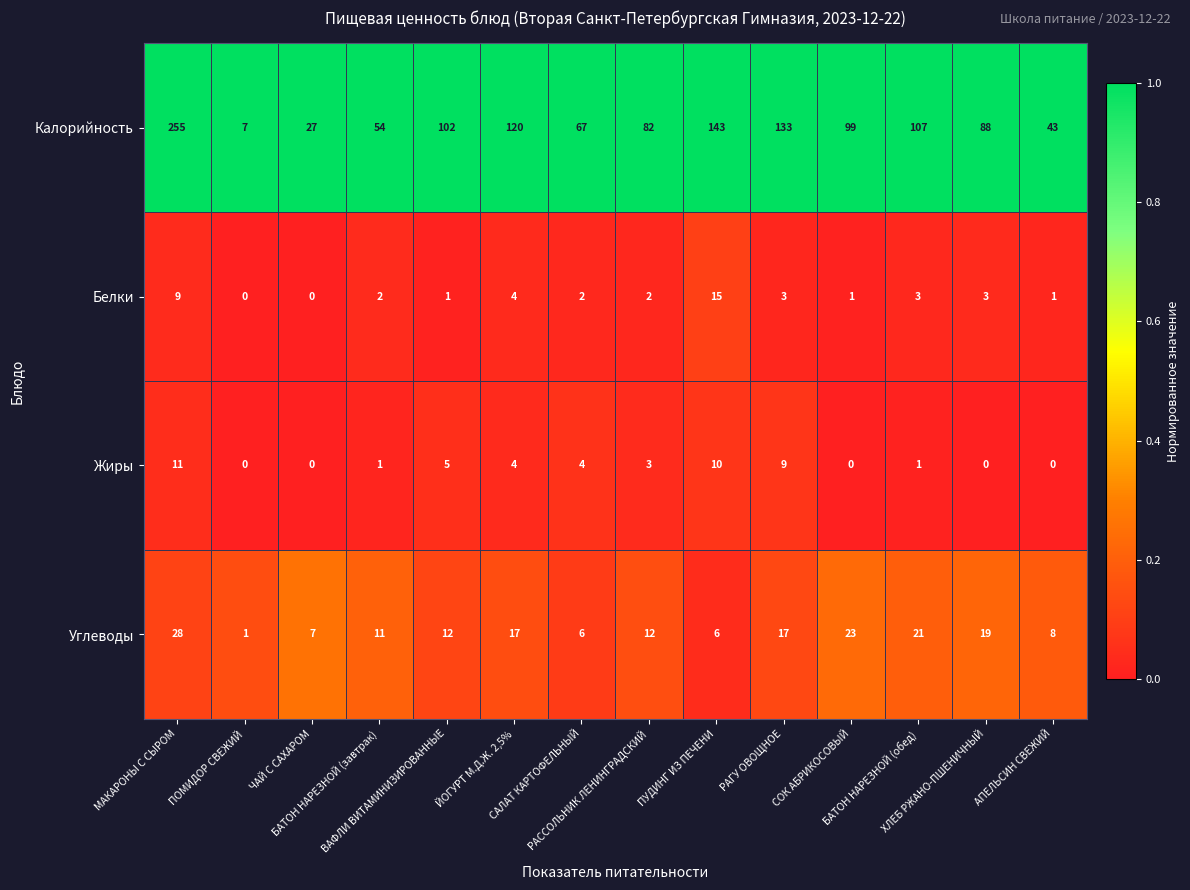

Which series has the largest range (max minus min)?

Калорийность